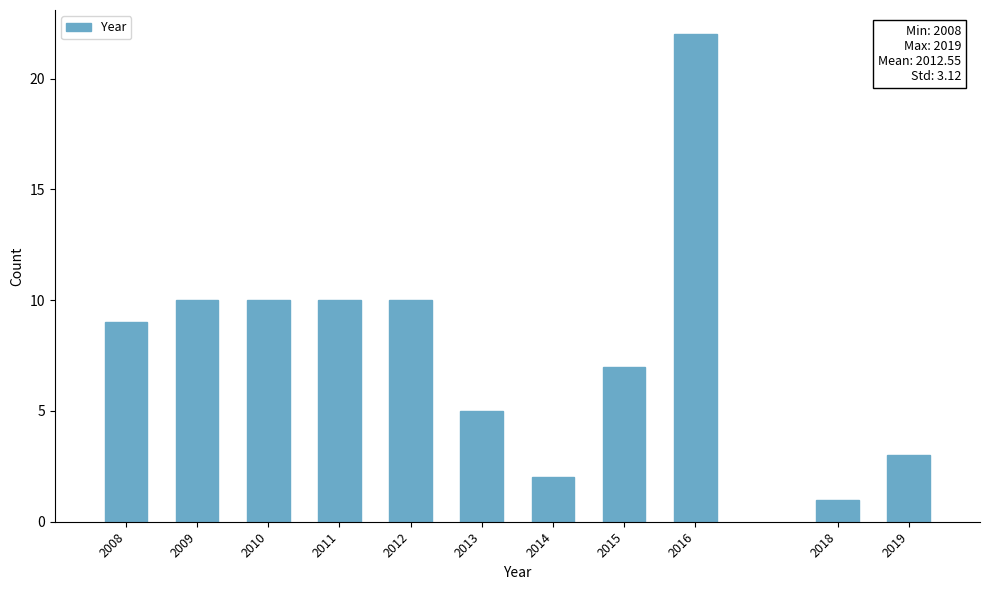

Reading right to left, extract all data points from this chart.

3	1	22	7	2	5	10	10	10	10	9